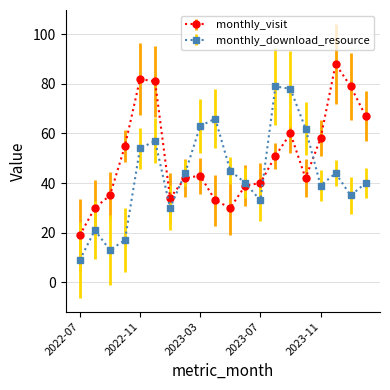

What is the minimum value for monthly_download_resource?

9